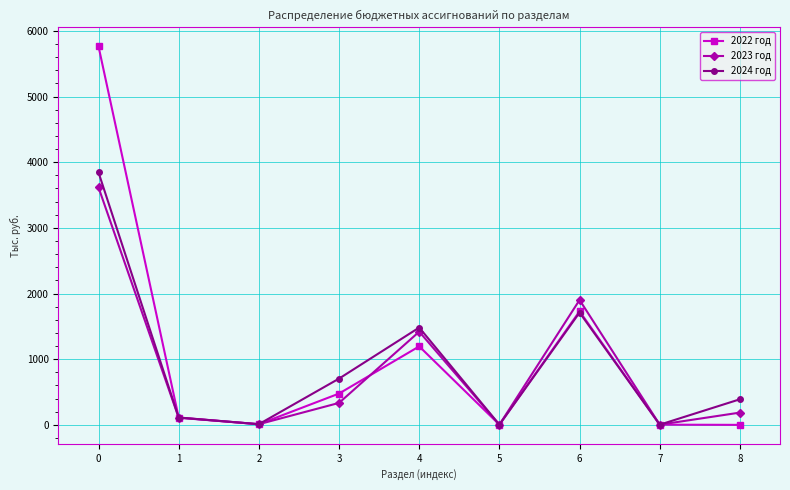

What is the value of the 2024 год point at the 7th from the left?

1709.9